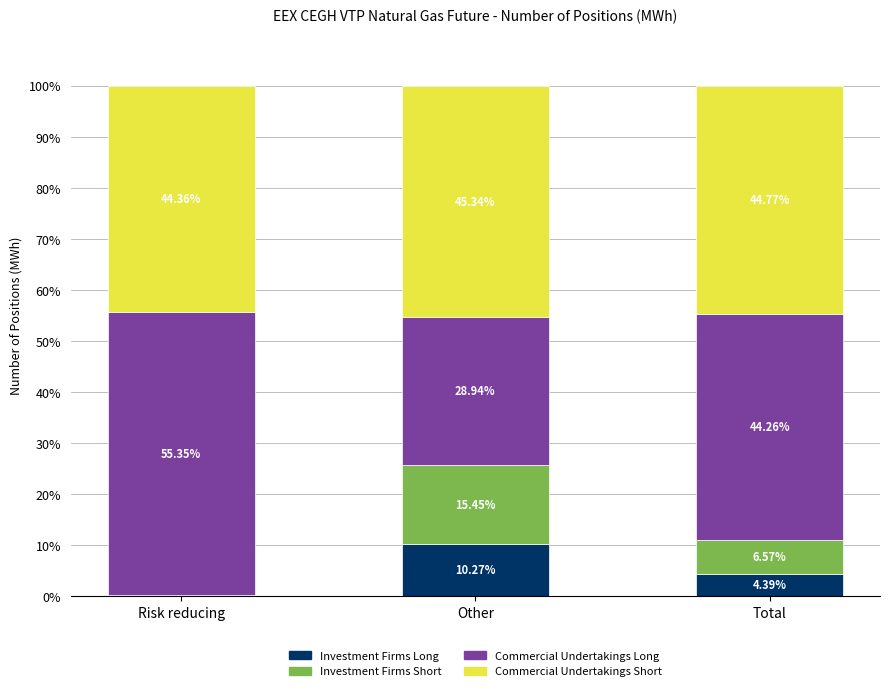

What are all the series names shown in the legend?

Investment Firms Long, Investment Firms Short, Commercial Undertakings Long, Commercial Undertakings Short